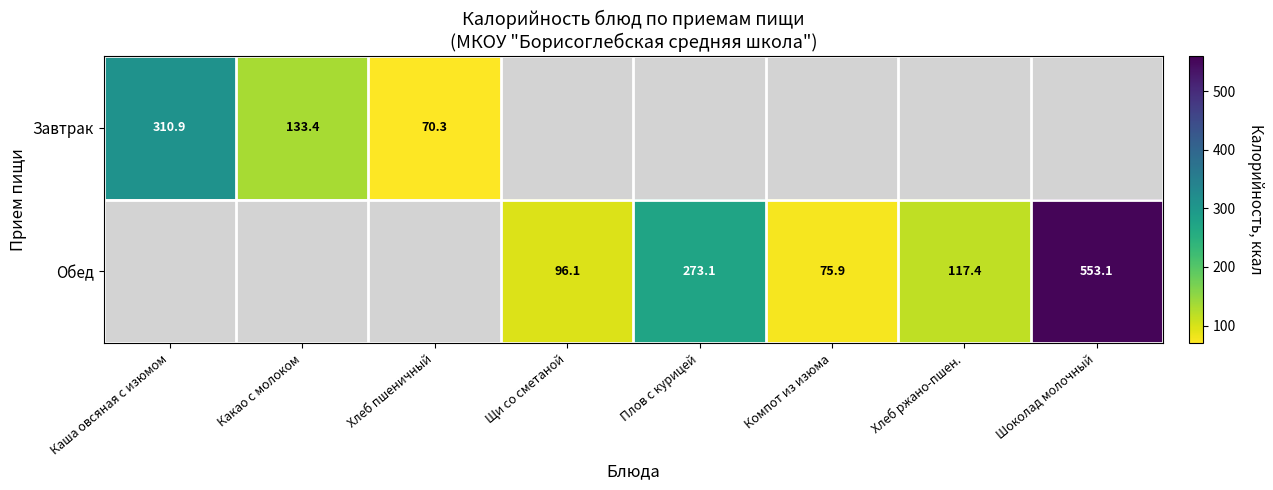

What is the sum of the Завтрак values at Какао с молоком and Хлеб пшеничный?

203.7